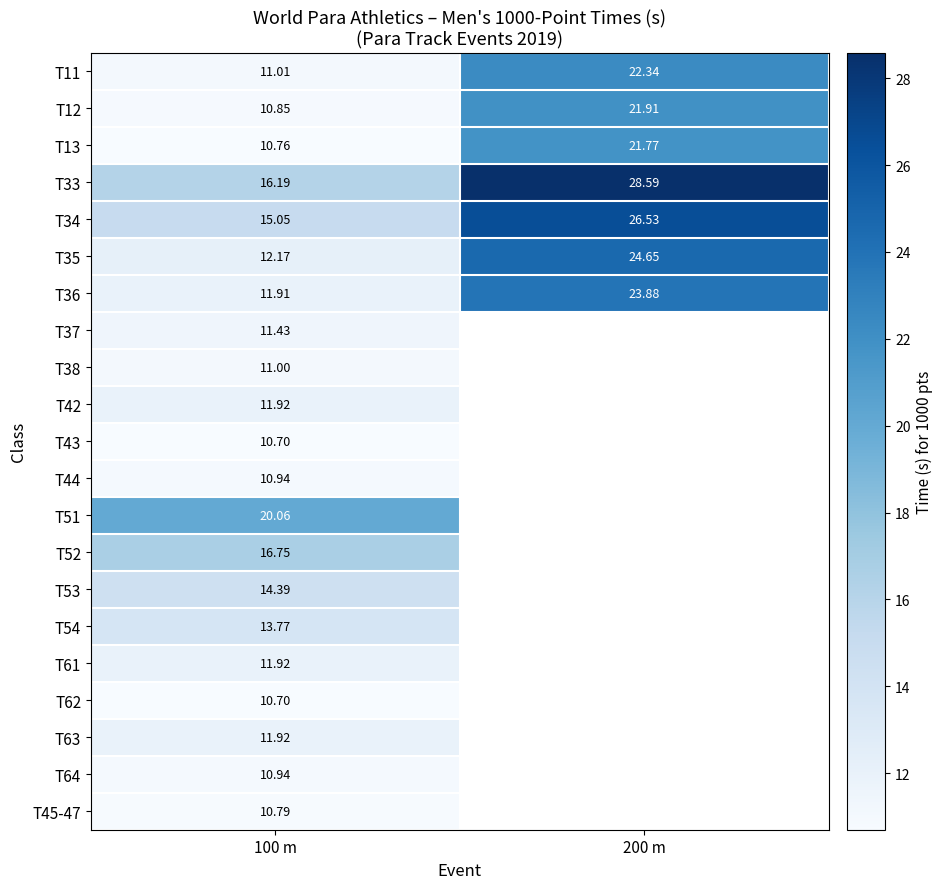

True or false: T13 has a value of 10.8 at 100 m.

True